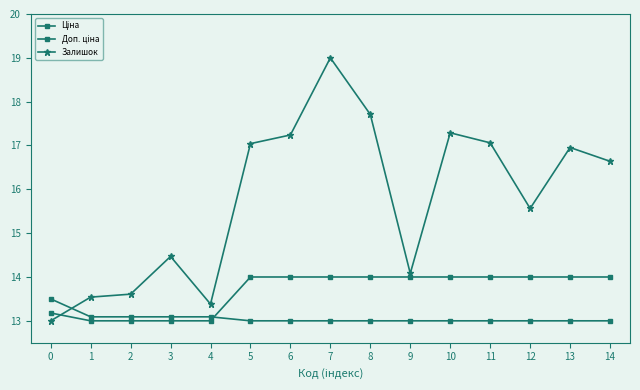

What is the sum of all Ціна values?

195.9